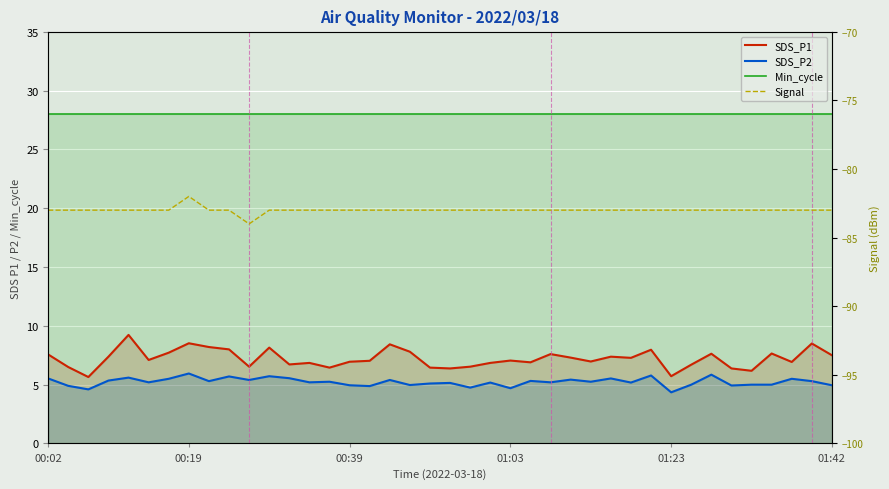

Which series has the largest total across all categories?

Min_cycle